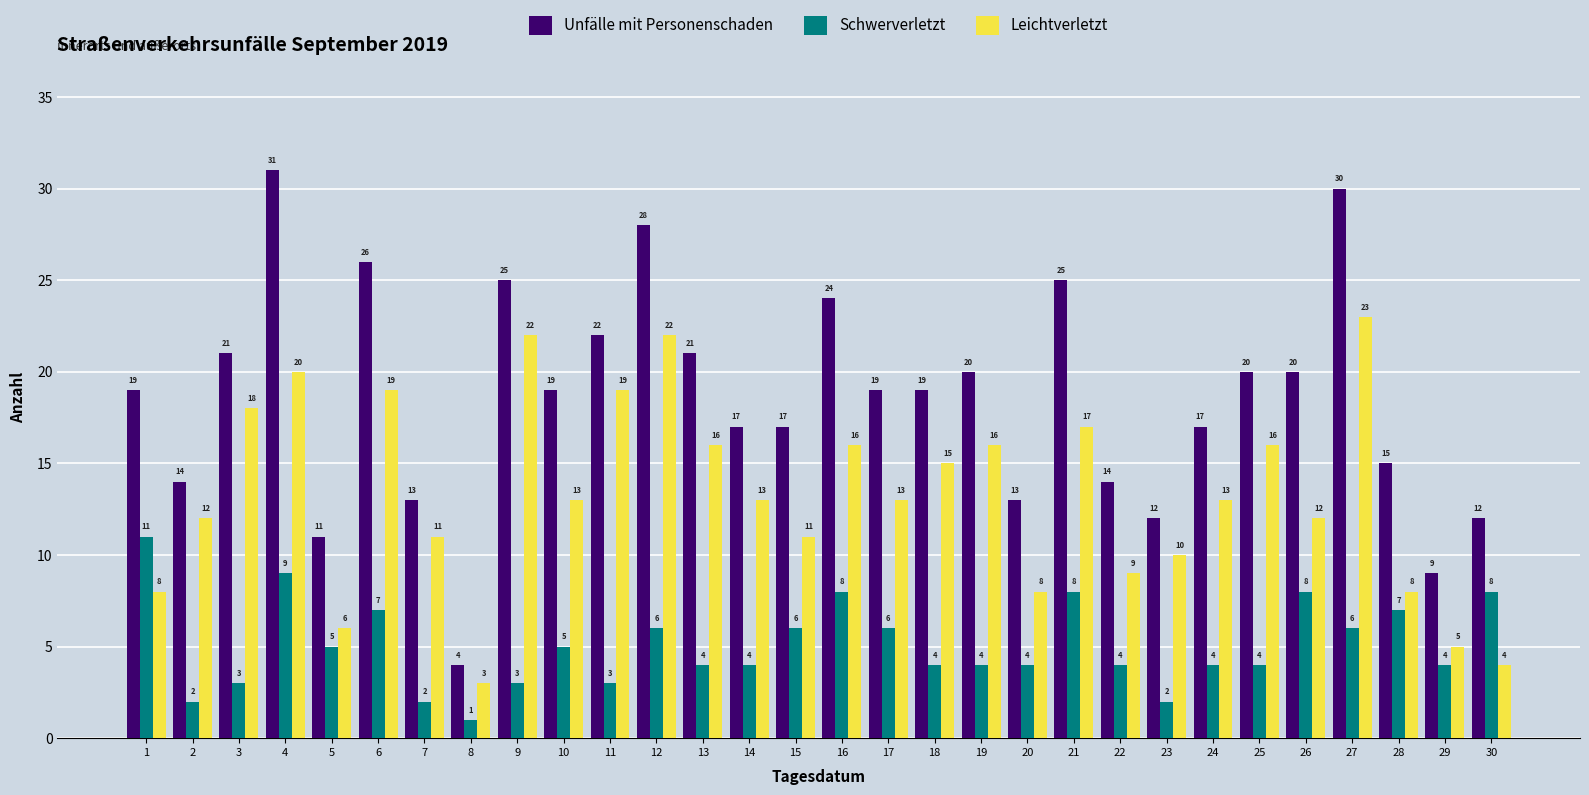

Reading right to left, transcribe all the data shown in this chart.

Unfälle mit Personenschaden: 12	9	15	30	20	20	17	12	14	25	13	20	19	19	24	17	17	21	28	22	19	25	4	13	26	11	31	21	14	19
Schwerverletzt: 8	4	7	6	8	4	4	2	4	8	4	4	4	6	8	6	4	4	6	3	5	3	1	2	7	5	9	3	2	11
Leichtverletzt: 4	5	8	23	12	16	13	10	9	17	8	16	15	13	16	11	13	16	22	19	13	22	3	11	19	6	20	18	12	8